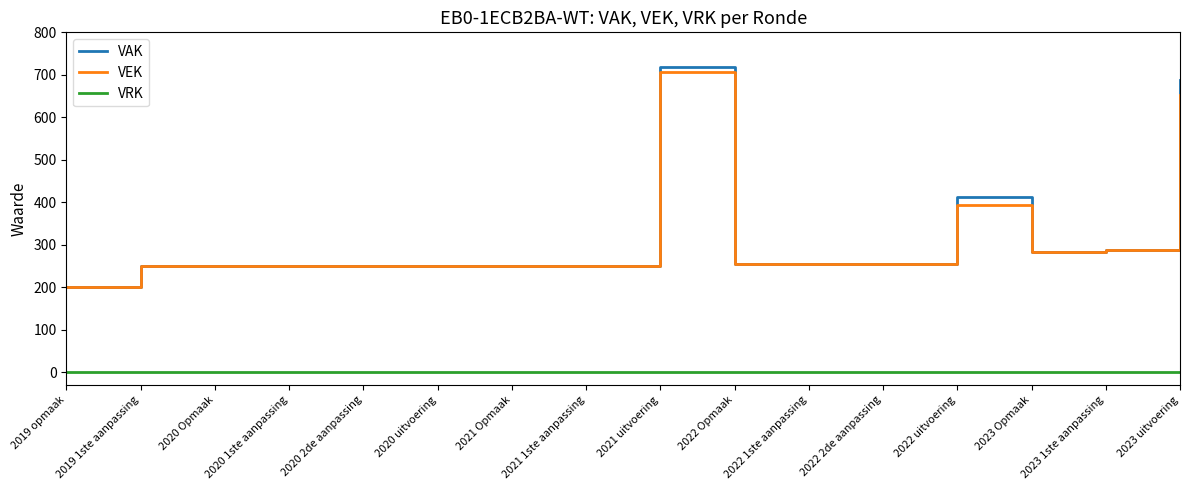

Count the number of categories in the chart.

16